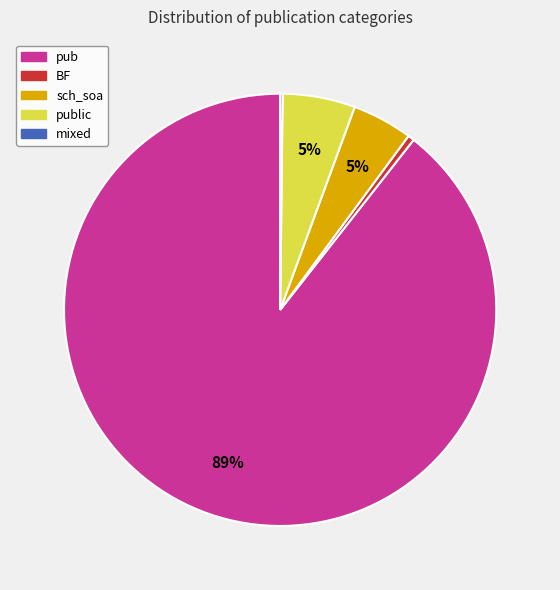

To the nearest percent, what is the average slice percentage?

20%